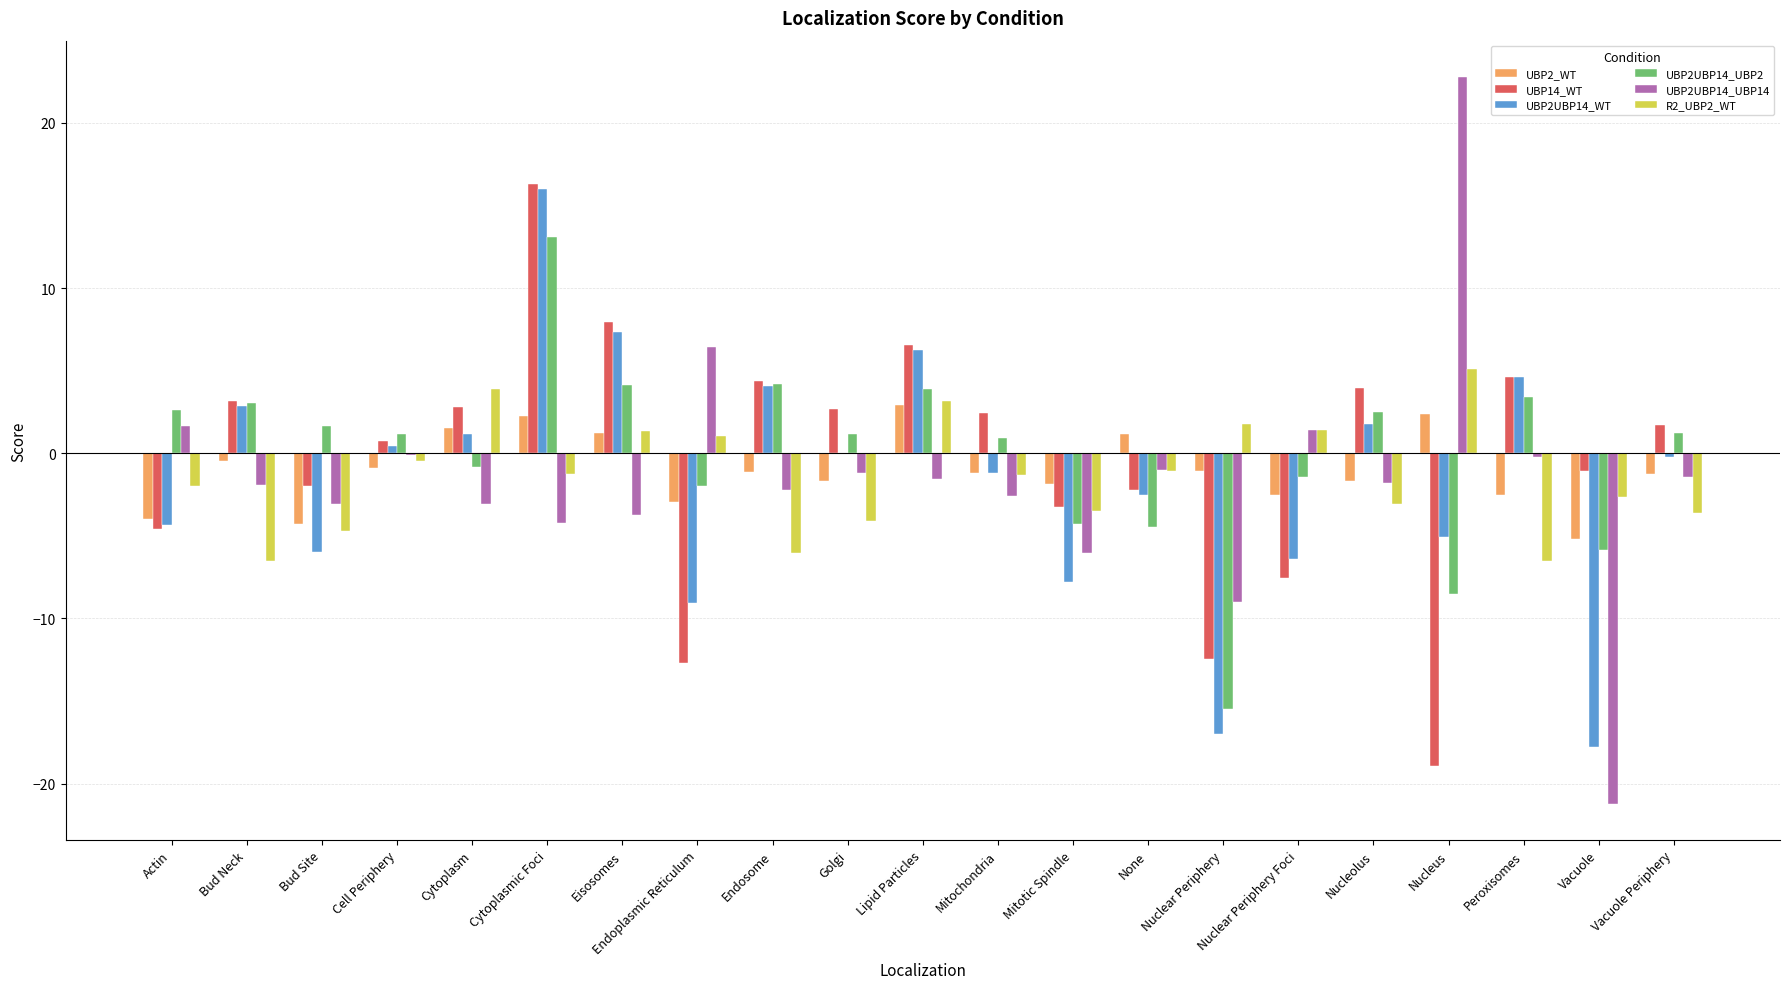

Between Nucleolus and Vacuole, which series saw the biggest shift?

UBP2UBP14_WT